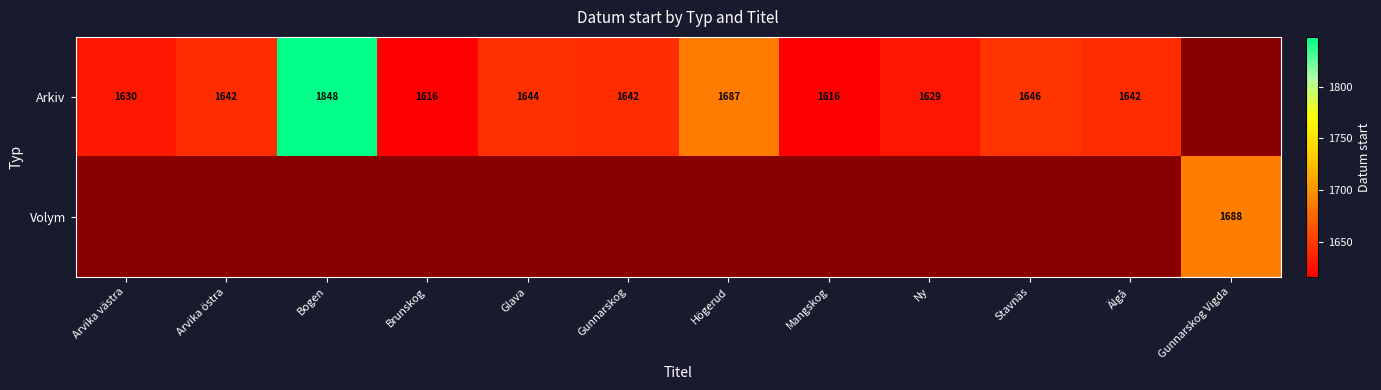

Between Arvika västra and Högerud, which series saw the biggest shift?

Arkiv